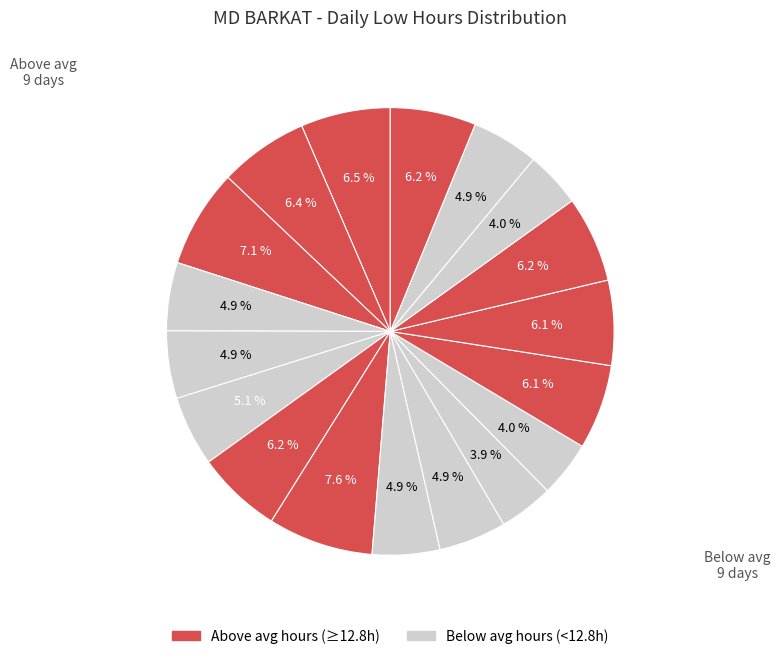

Which slice is the smallest?

Fri 30